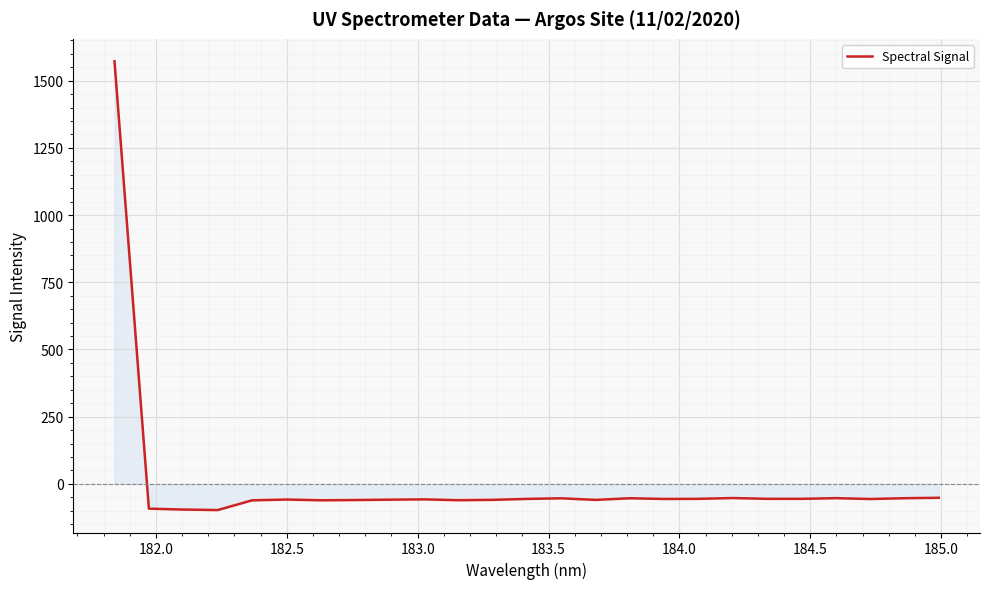

How many lines are shown in the chart?

1